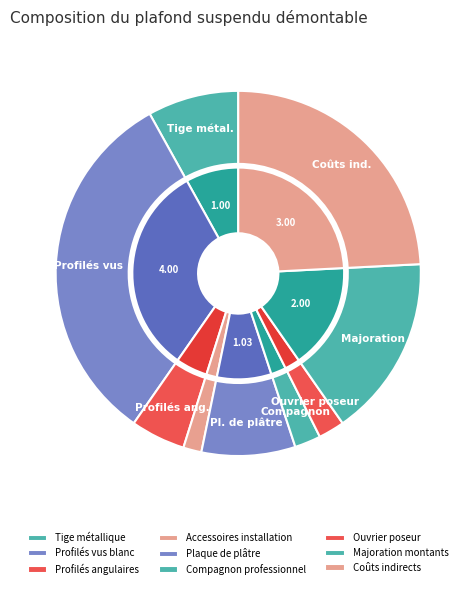

To the nearest percent, what is the combined percentage of Majoration montants and Profilés angulaires?

21%